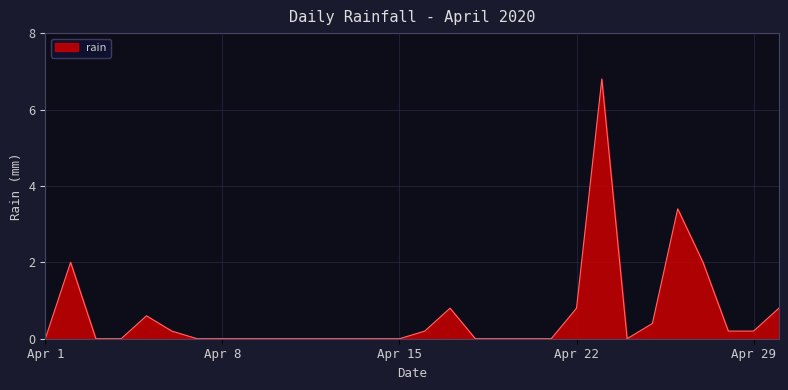

What is the difference between the maximum and minimum values?

6.8